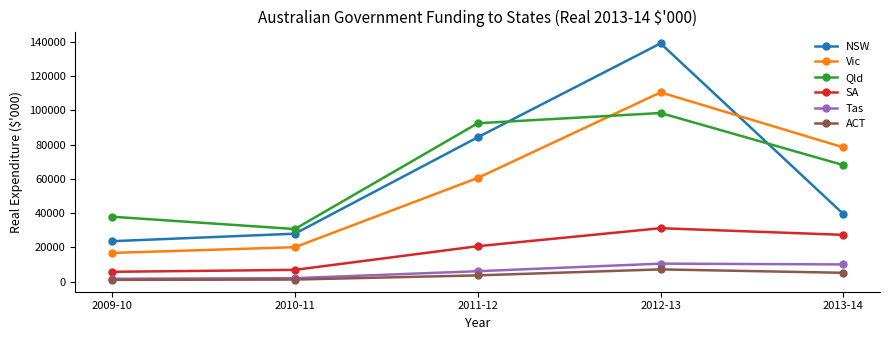

The value of Tas at 2013-14 is 17358.4. True or false?

False